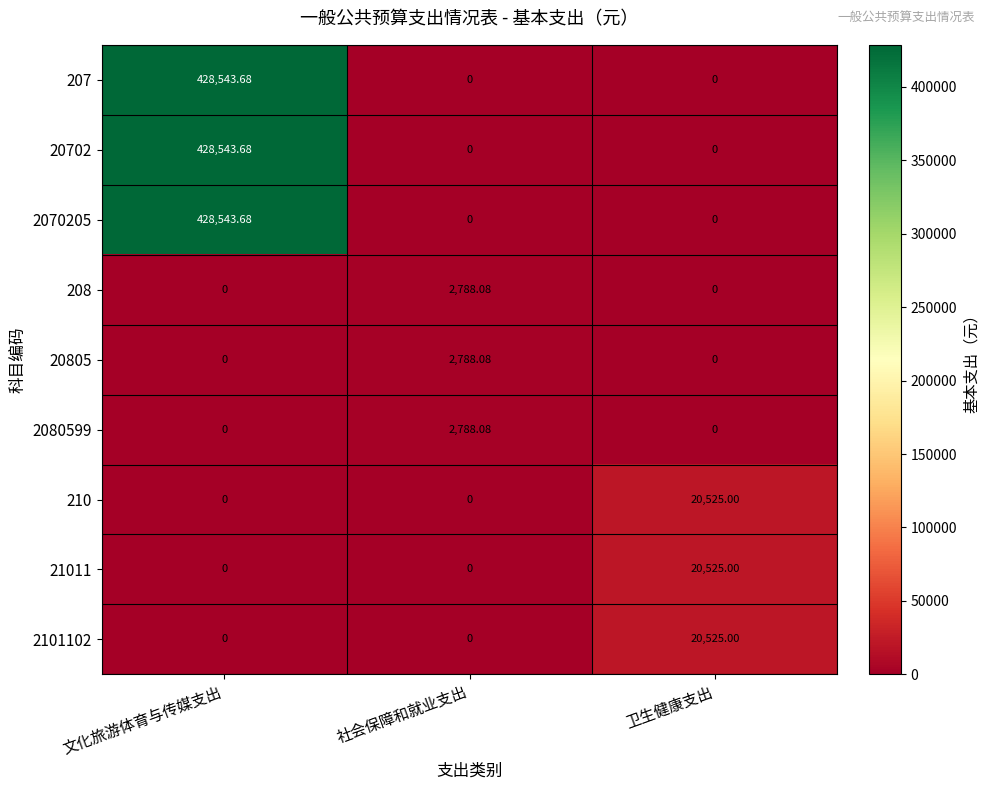

Count the number of data series in this chart.

9